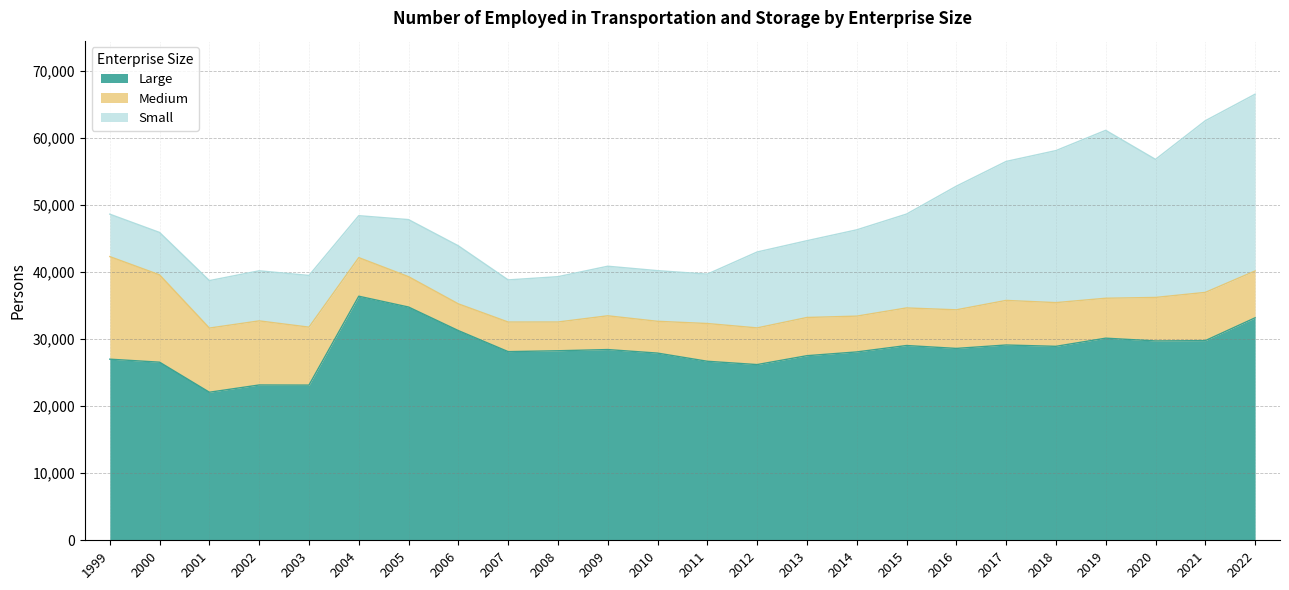

At 2005, list the series in order from largest to smallest.

Large, Small, Medium